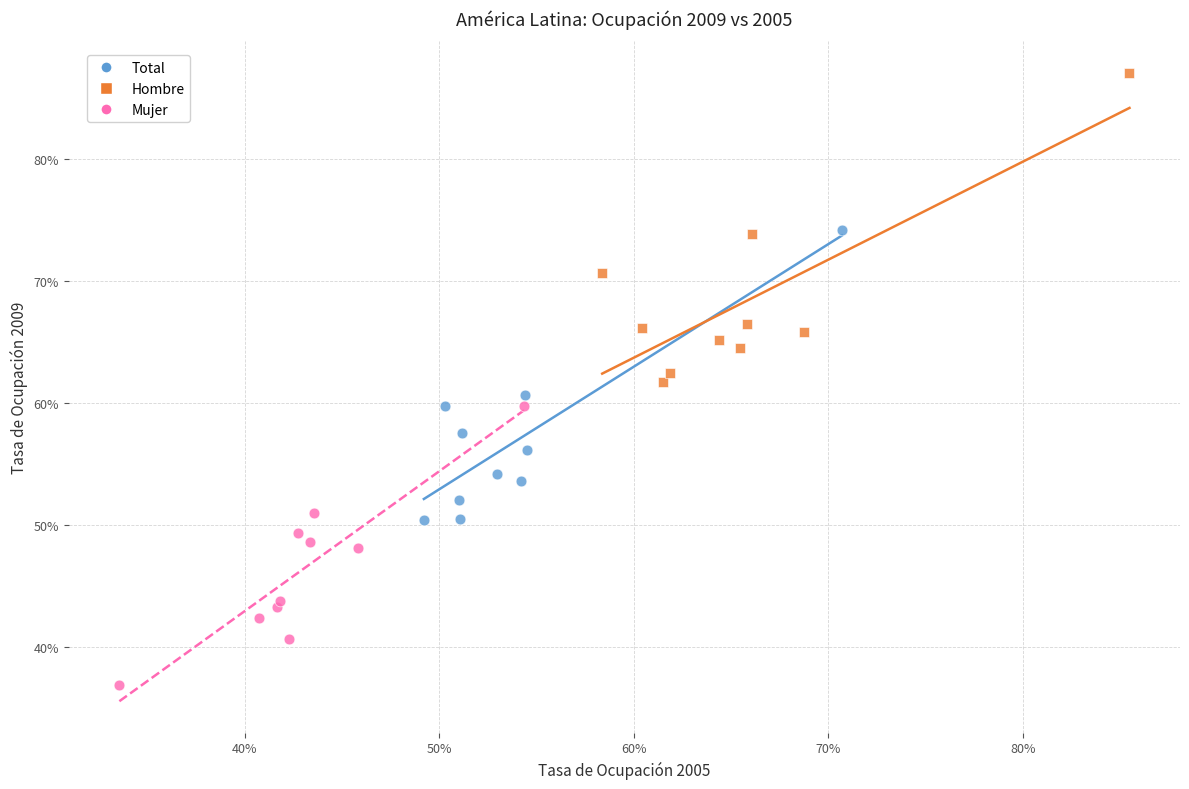

Which series has the largest Y range (max minus min)?

Hombre